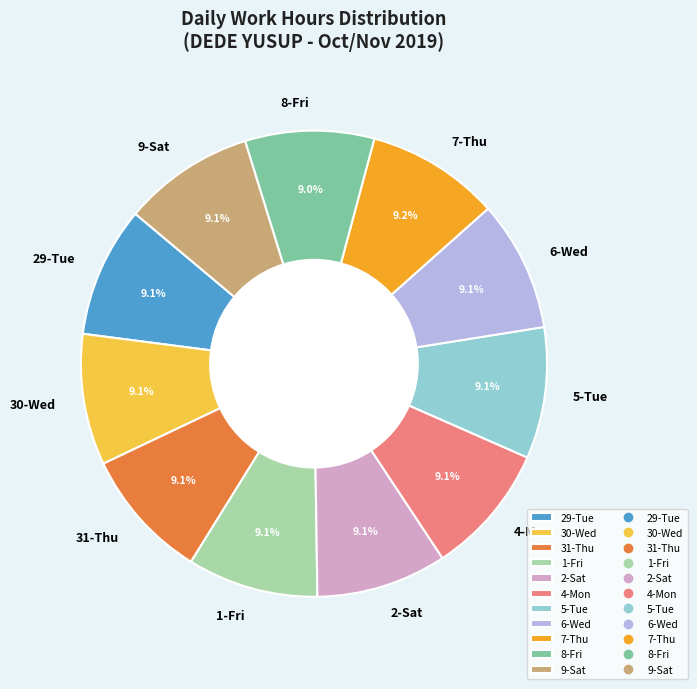

Approximately how many times larger is the value at 1-Fri compared to 7-Thu?

1.0